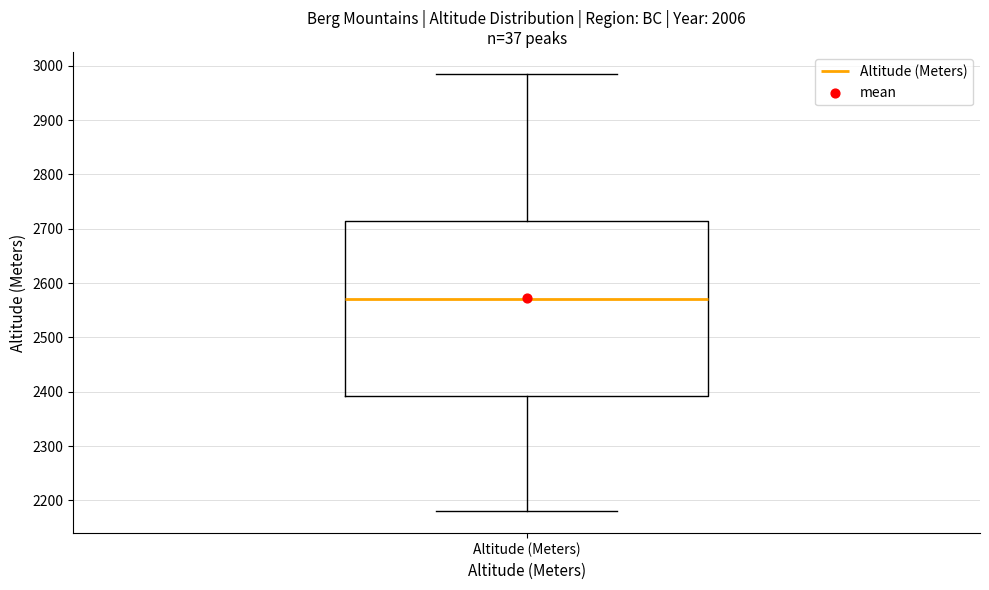

Where does the lower whisker of the box for Altitude (Meters) end on the y-axis? The values are not printed on the chart, so give them approximately, as read against the axis.

2180